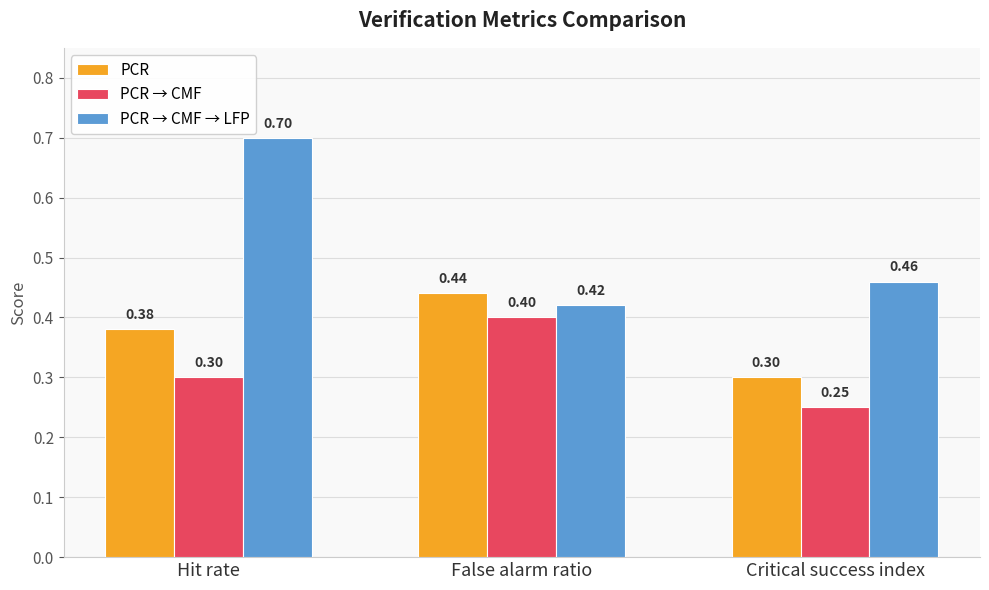

Where is PCR → CMF → LFP nearest to the value 0?

False alarm ratio